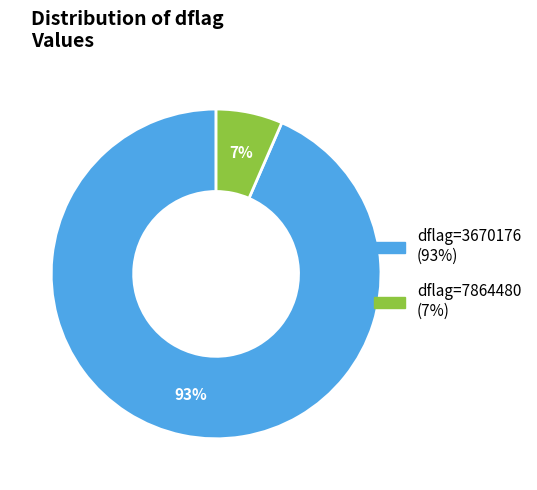

To the nearest percent, what is the average slice percentage?

50%